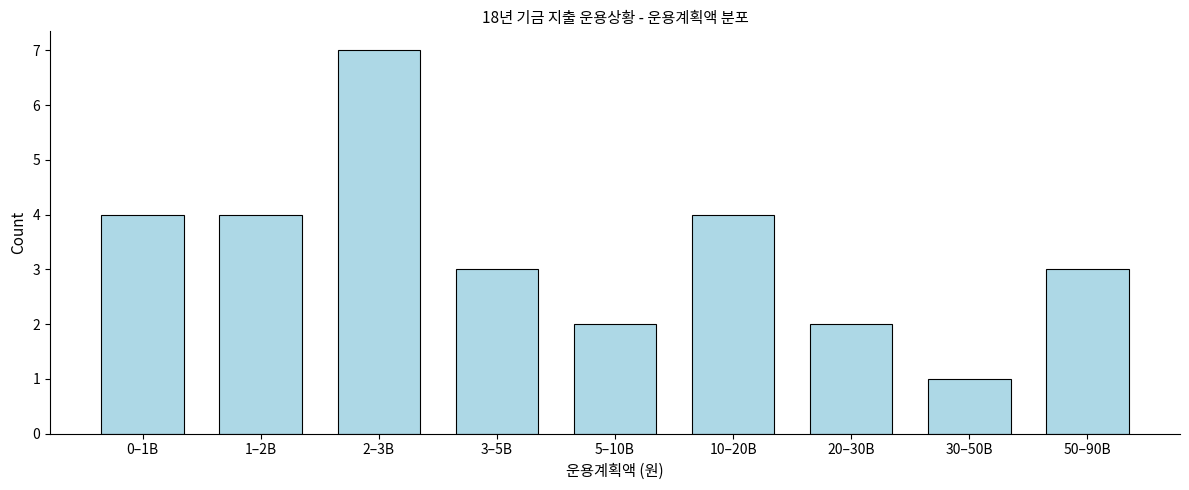

Reading left to right, what are all the values shown in this chart?

4	4	7	3	2	4	2	1	3